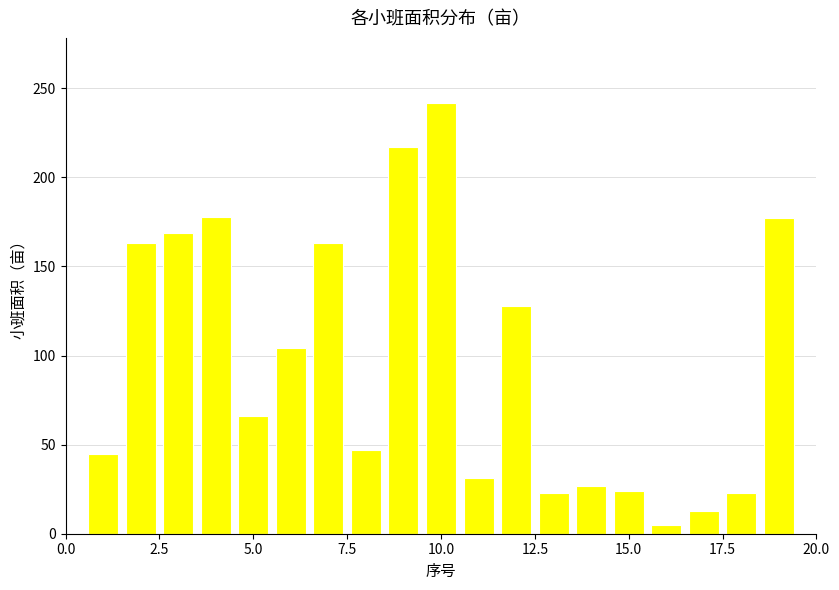

What is the difference between the maximum and minimum values?

237